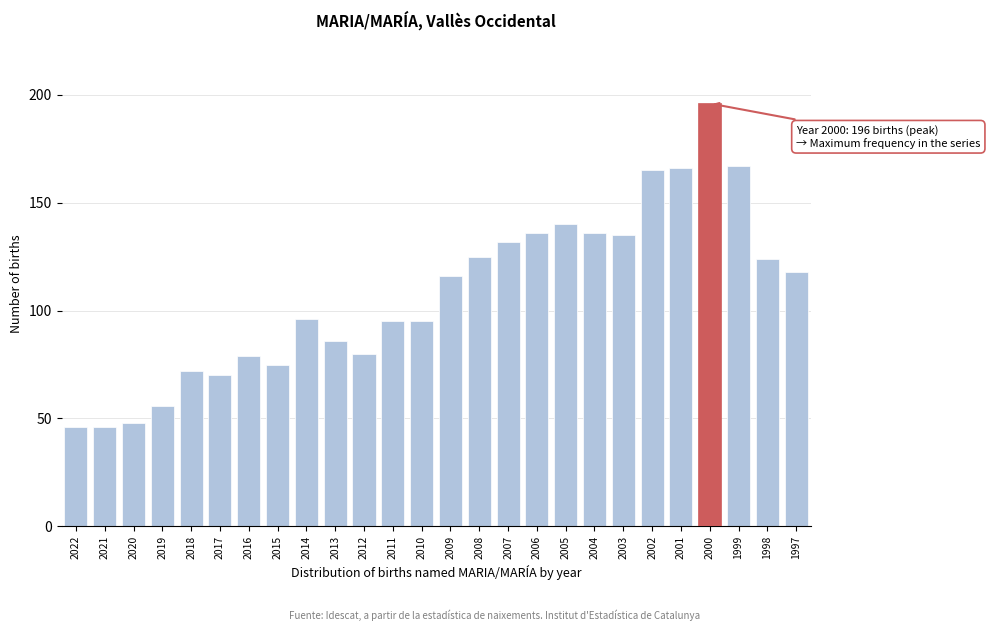

Reading left to right, list all the values displayed in this chart.

46	46	48	56	72	70	79	75	96	86	80	95	95	116	125	132	136	140	136	135	165	166	196	167	124	118